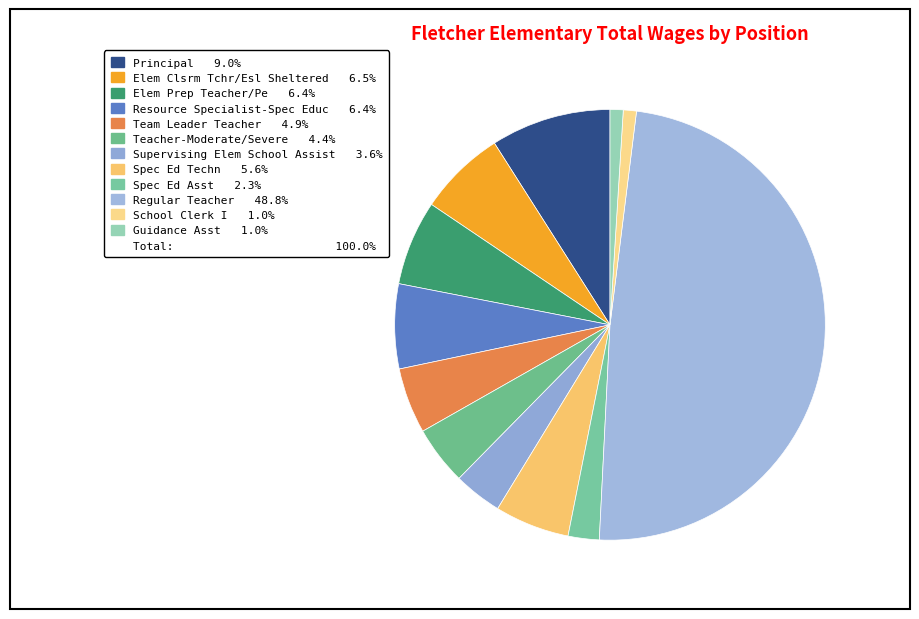

How many segments does this pie chart have?

12